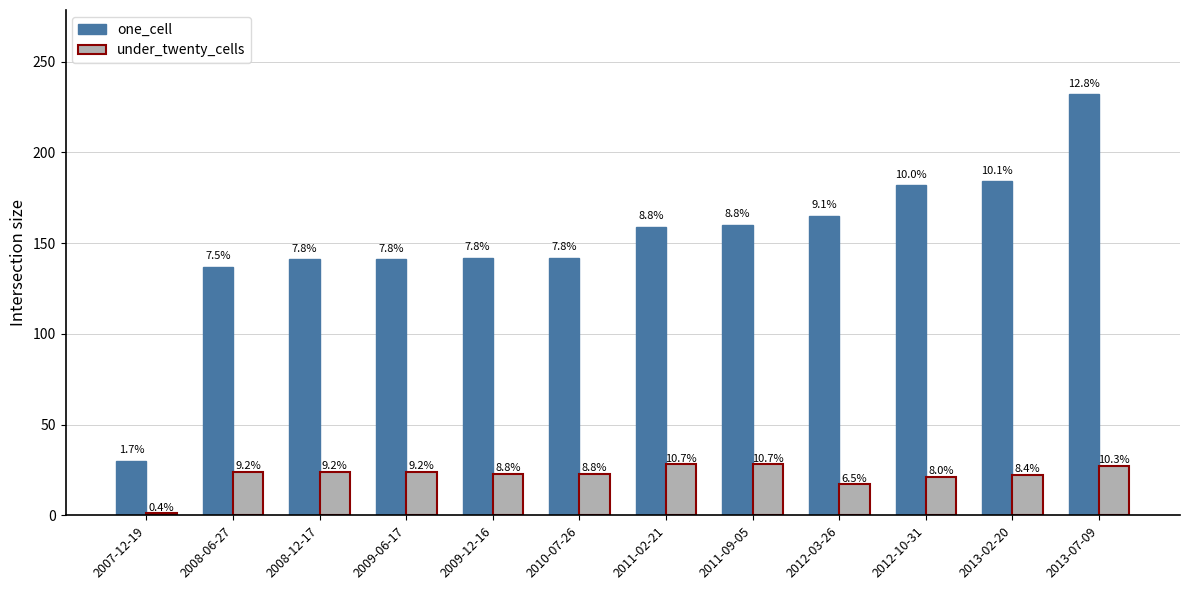

At which category is the sum across all series the highest?

2013-07-09